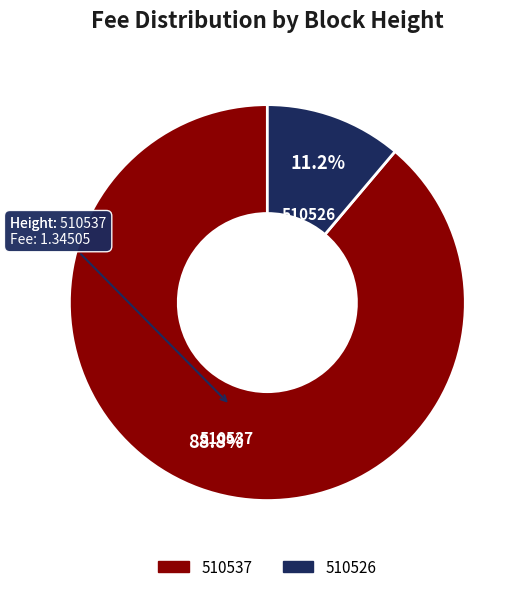

Rank the categories by value from highest to lowest.

510537, 510526